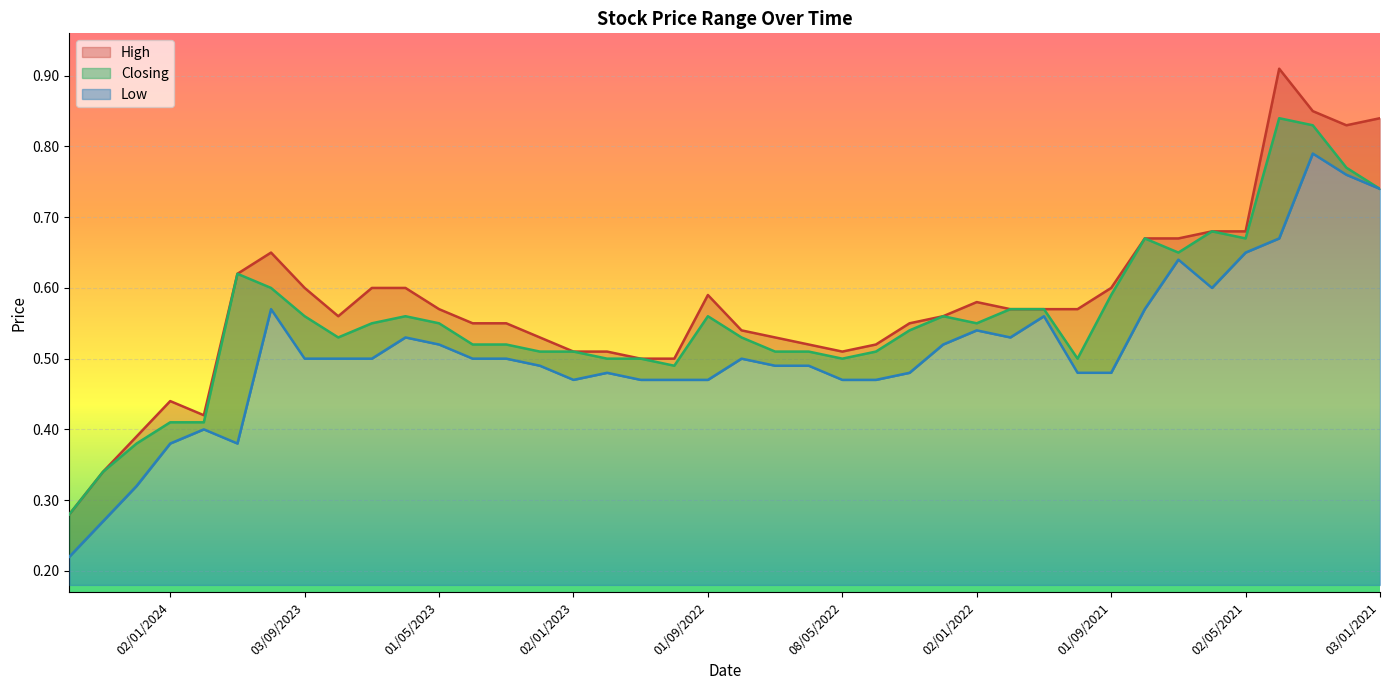

True or false: High and Closing cross at least once.

False